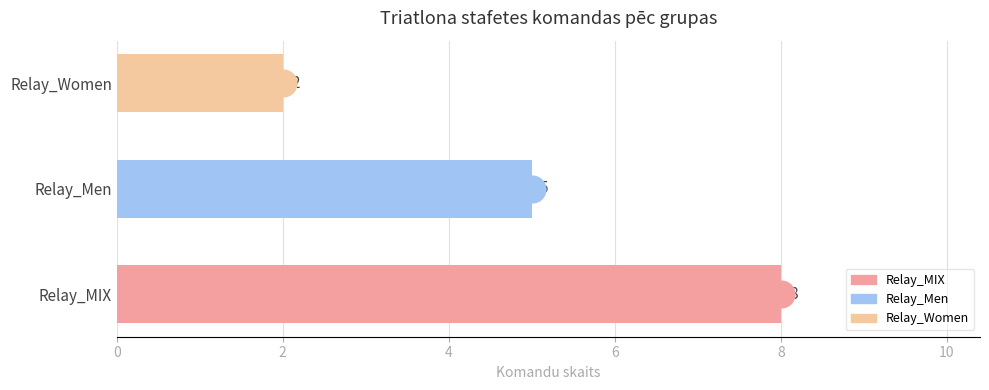

List the labels in order of value, largest first.

Relay_MIX, Relay_Men, Relay_Women